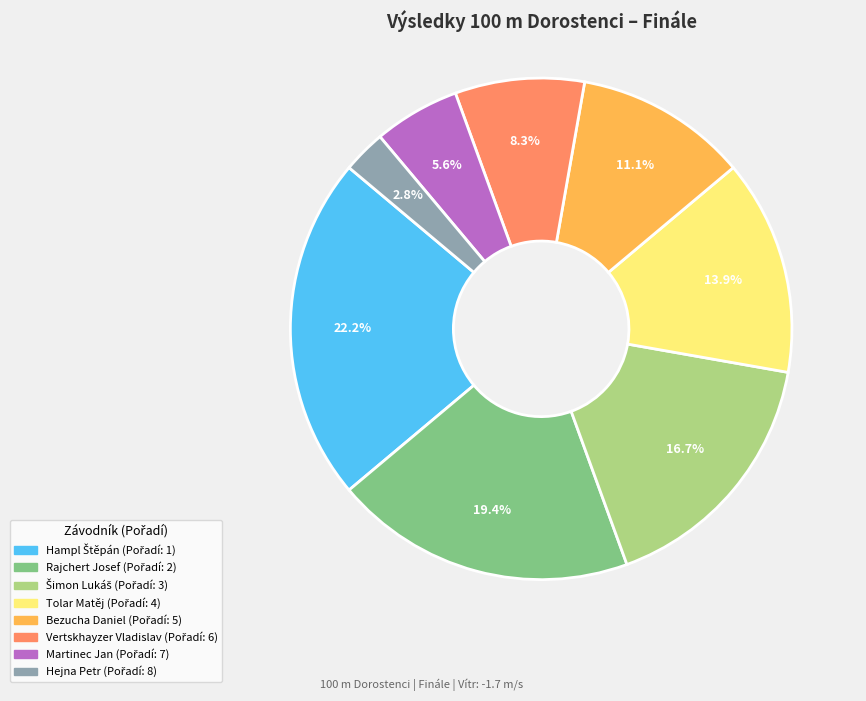

Is Martinec Jan the majority of the pie?

No